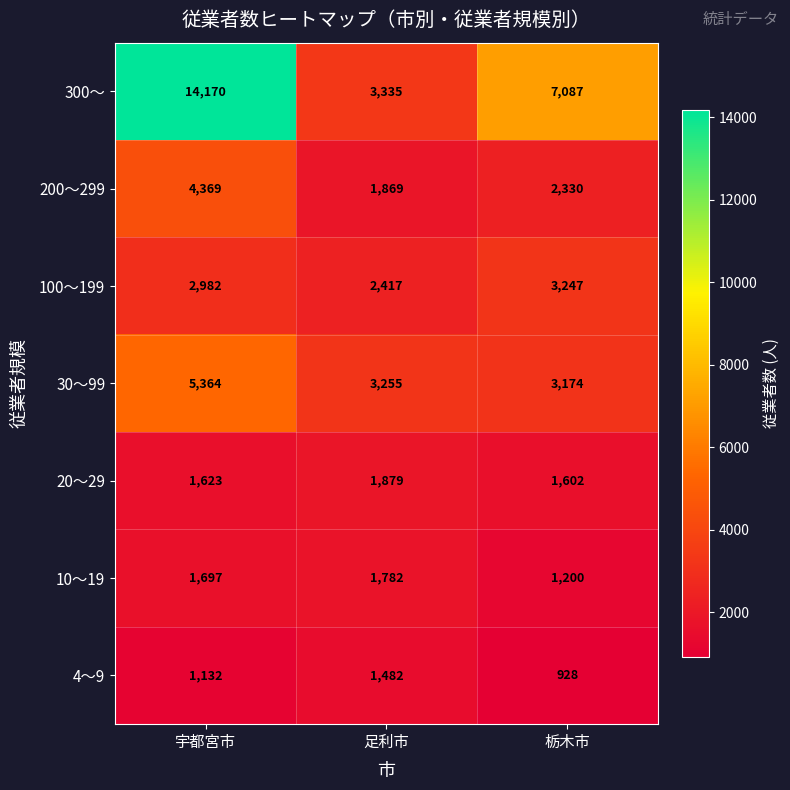

Count the number of categories in the chart.

3